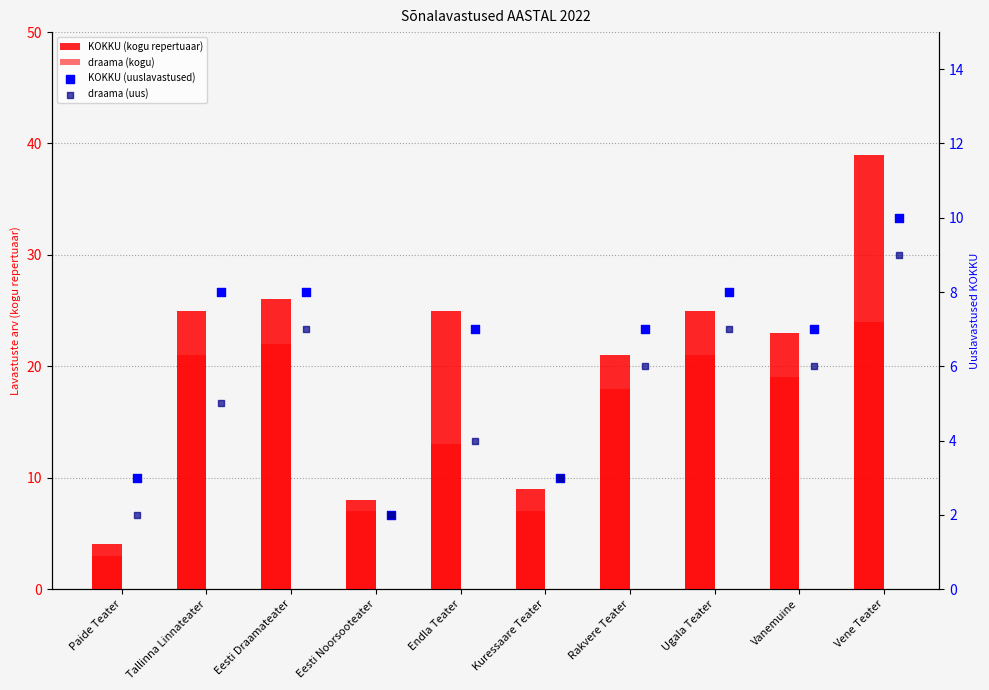

What are all the series names shown in the legend?

KOKKU (kogu repertuaar), draama (kogu), KOKKU (uuslavastused), draama (uus)